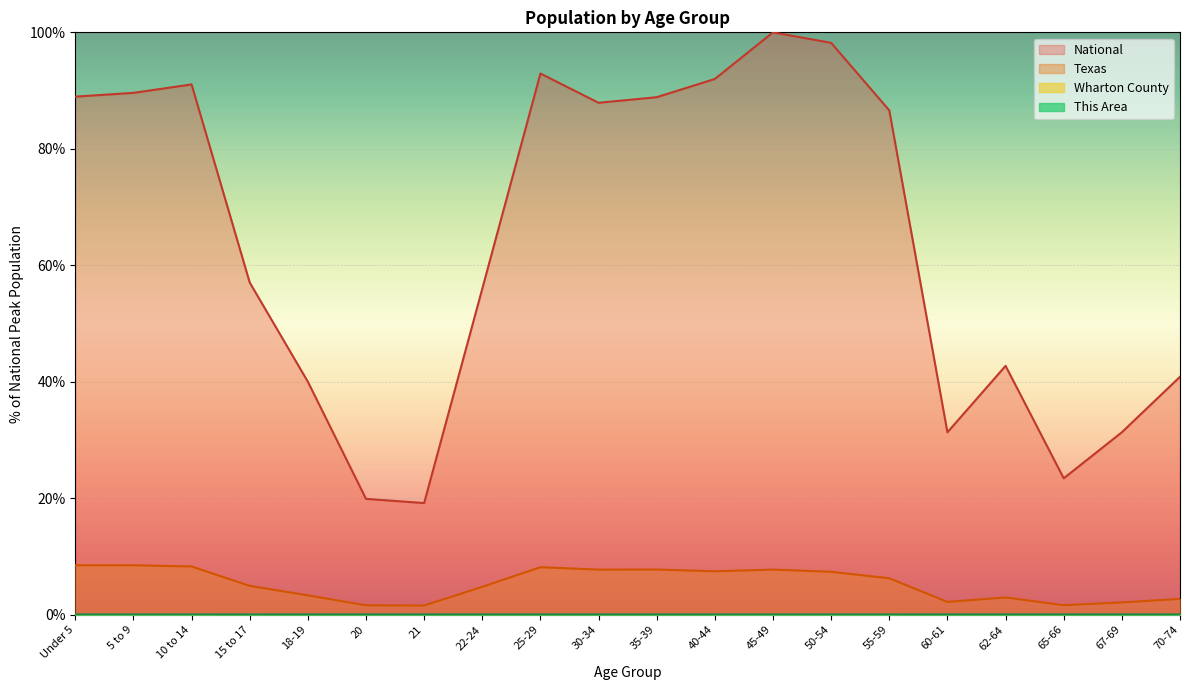

Reading left to right, transcribe all the data shown in this chart.

This Area: Under 5=0.0	5 to 9=0.0	10 to 14=0.0	15 to 17=0.0	18-19=0.0	20=0.0	21=0.0	22-24=0.0	25-29=0.0	30-34=0.0	35-39=0.0	40-44=0.0	45-49=0.0	50-54=0.0	55-59=0.0	60-61=0.0	62-64=0.0	65-66=0.0	67-69=0.0	70-74=0.0
Wharton County: Under 5=0.0	5 to 9=0.0	10 to 14=0.0	15 to 17=0.0	18-19=0.0	20=0.0	21=0.0	22-24=0.0	25-29=0.0	30-34=0.0	35-39=0.0	40-44=0.0	45-49=0.0	50-54=0.0	55-59=0.0	60-61=0.0	62-64=0.0	65-66=0.0	67-69=0.0	70-74=0.0
Texas: Under 5=8.5	5 to 9=8.5	10 to 14=8.3	15 to 17=5.0	18-19=3.3	20=1.6	21=1.6	22-24=4.8	25-29=8.2	30-34=7.8	35-39=7.8	40-44=7.5	45-49=7.8	50-54=7.4	55-59=6.3	60-61=2.2	62-64=3.0	65-66=1.6	67-69=2.1	70-74=2.7
National: Under 5=89.0	5 to 9=89.6	10 to 14=91.1	15 to 17=57.0	18-19=40.0	20=19.9	21=19.2	22-24=56.0	25-29=92.9	30-34=87.9	35-39=88.9	40-44=92.0	45-49=100.0	50-54=98.2	55-59=86.6	60-61=31.3	62-64=42.7	65-66=23.4	67-69=31.3	70-74=40.9